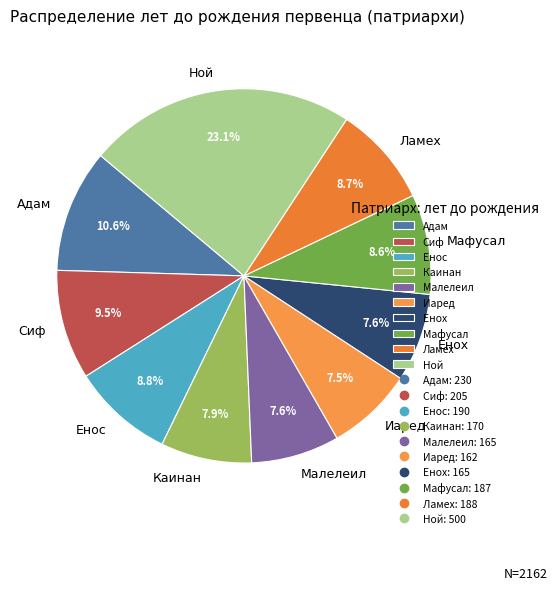

Which has a higher value, Енох or Мафусал?

Мафусал